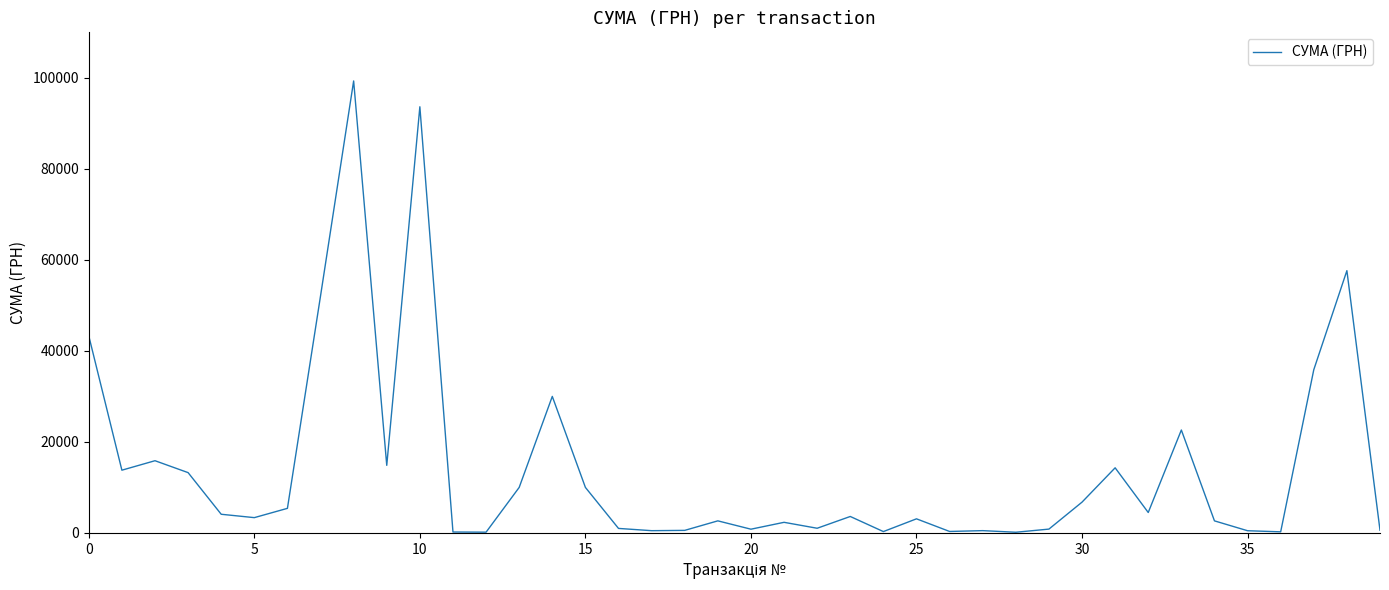

What is the maximum value shown in the chart?

99317.8